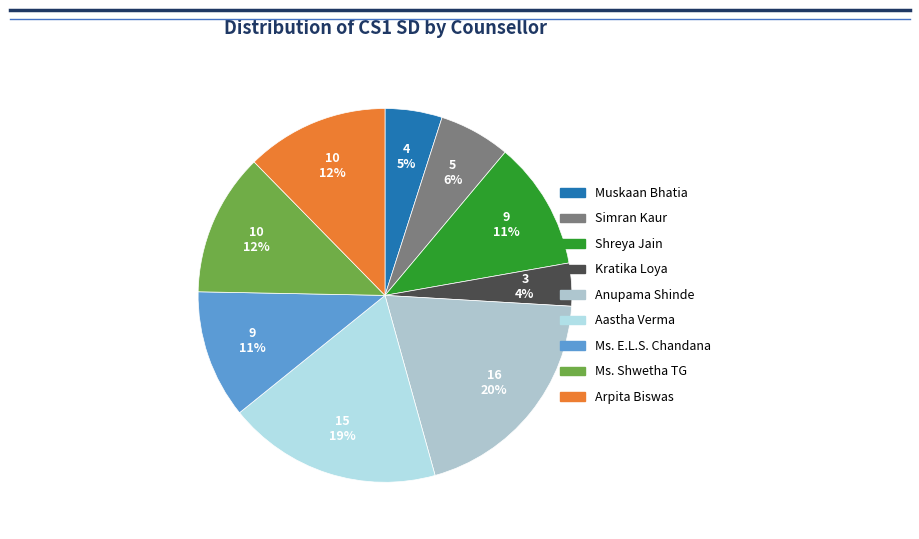

Rank the categories by value from lowest to highest.

Kratika Loya, Muskaan Bhatia, Simran Kaur, Shreya Jain, Ms. E.L.S. Chandana, Ms. Shwetha TG, Arpita Biswas, Aastha Verma, Anupama Shinde